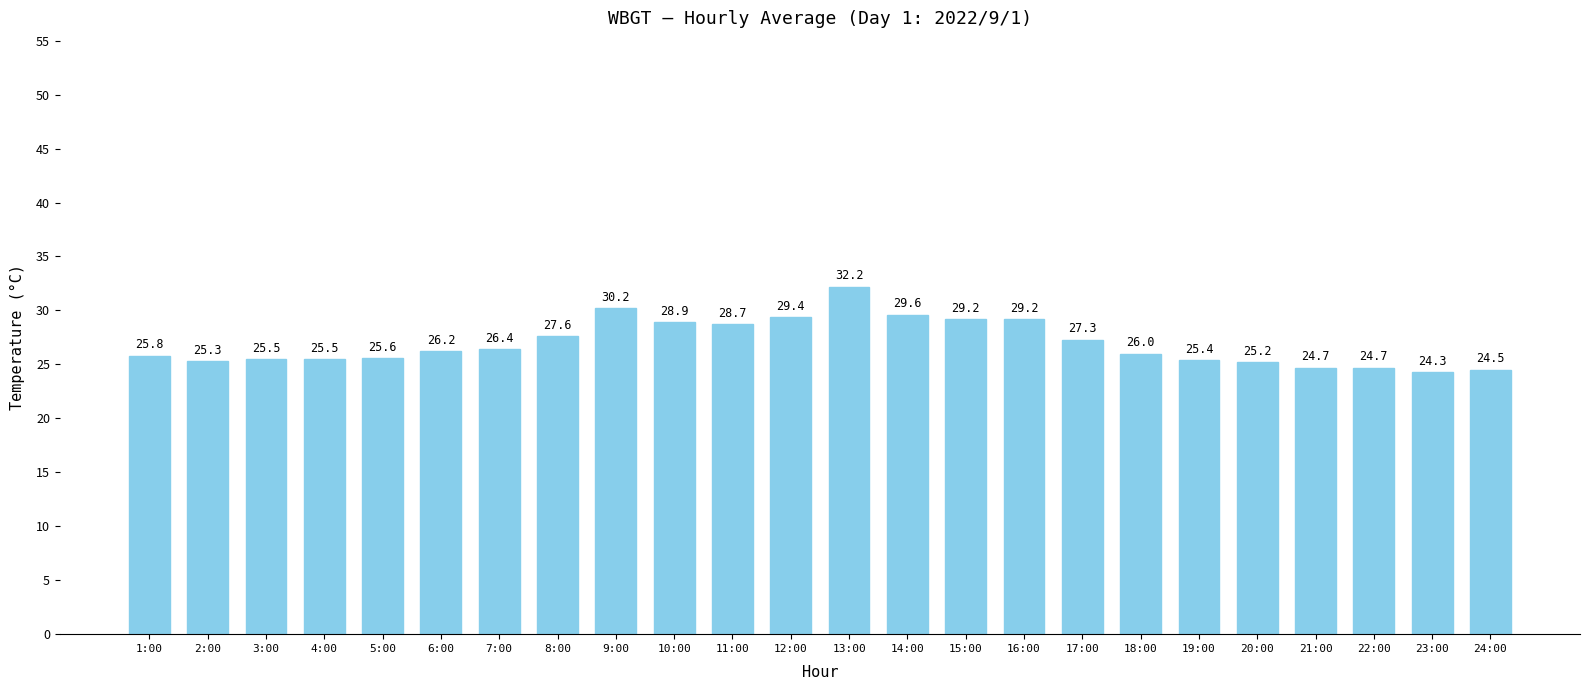

True or false: the data shows 25.5 at 3:00.

True